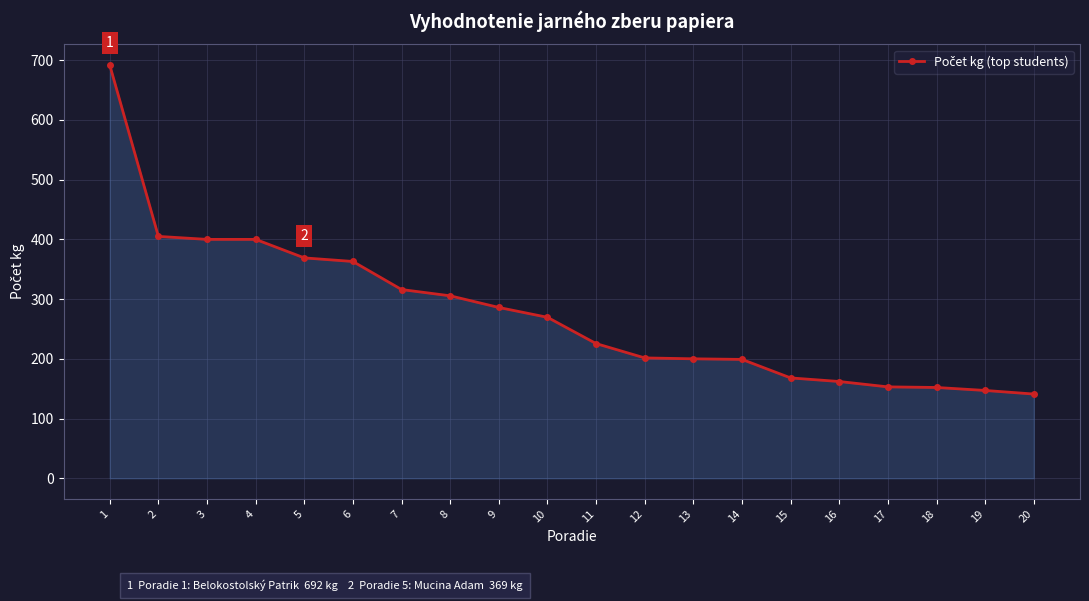

What is the value of the 5th point from the left?

369.0